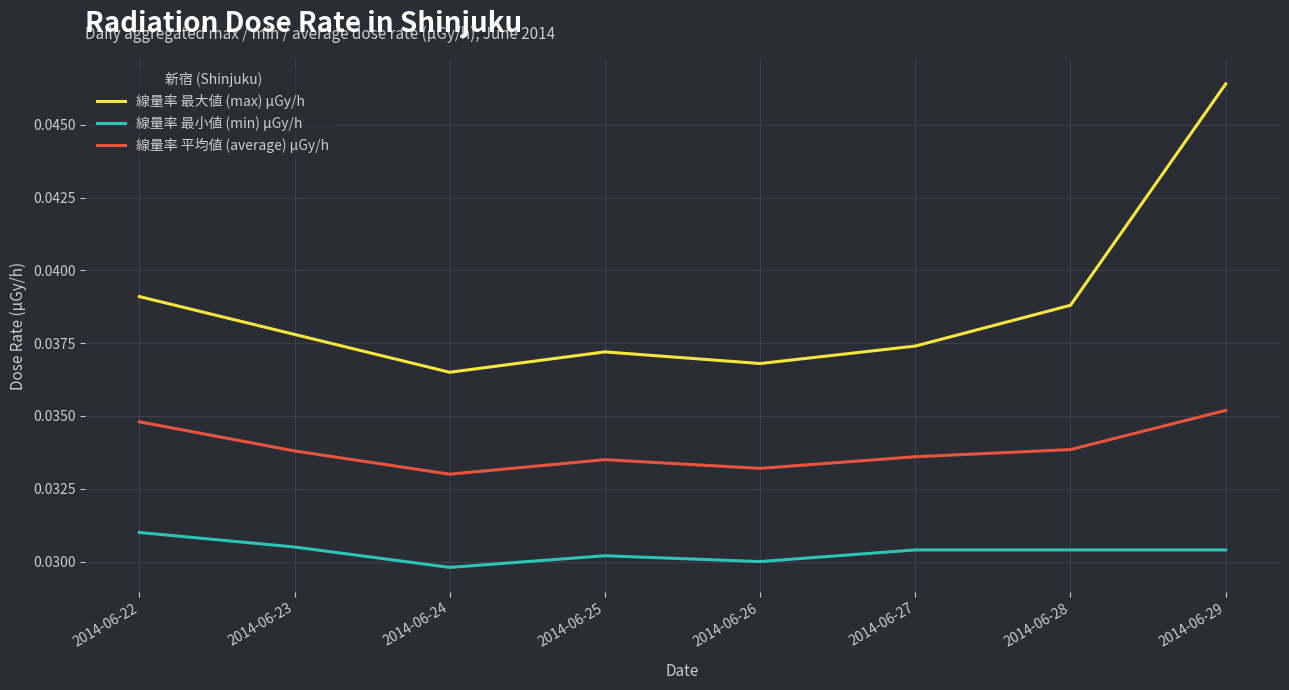

Is it true that 線量率 最大値 (max) μGy/h equals 0.1 at 2014-06-24?

False